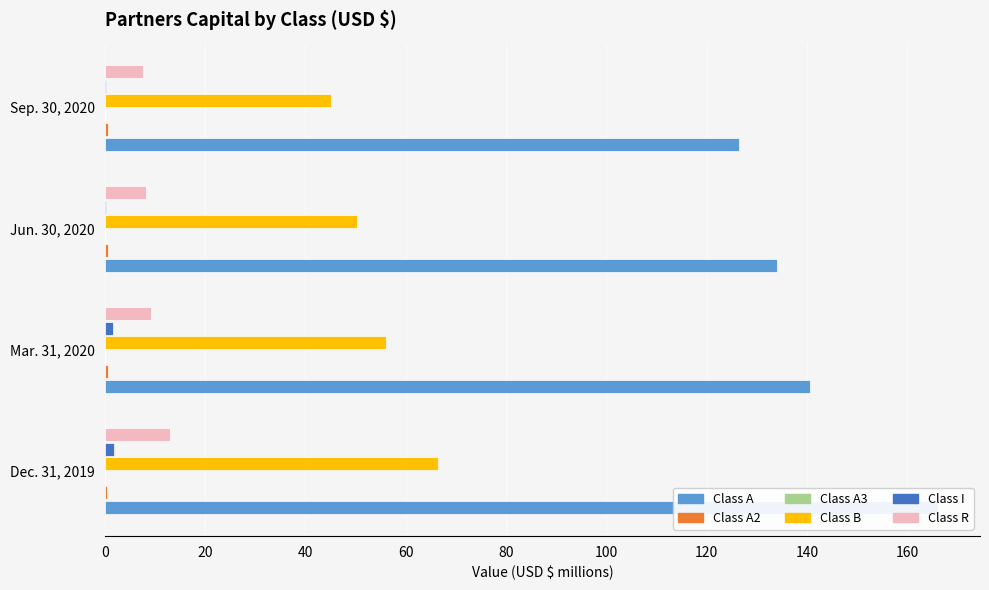

How many values in the Class I series are below 1?

2